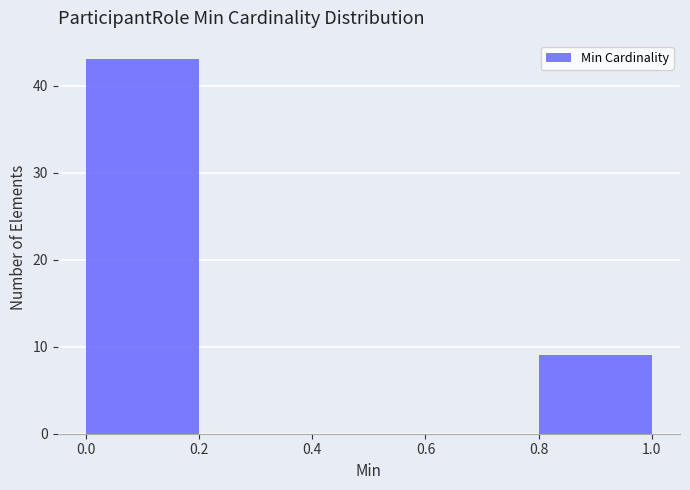

Over which range of the x-axis is the bar tallest?

0.0 to 0.2